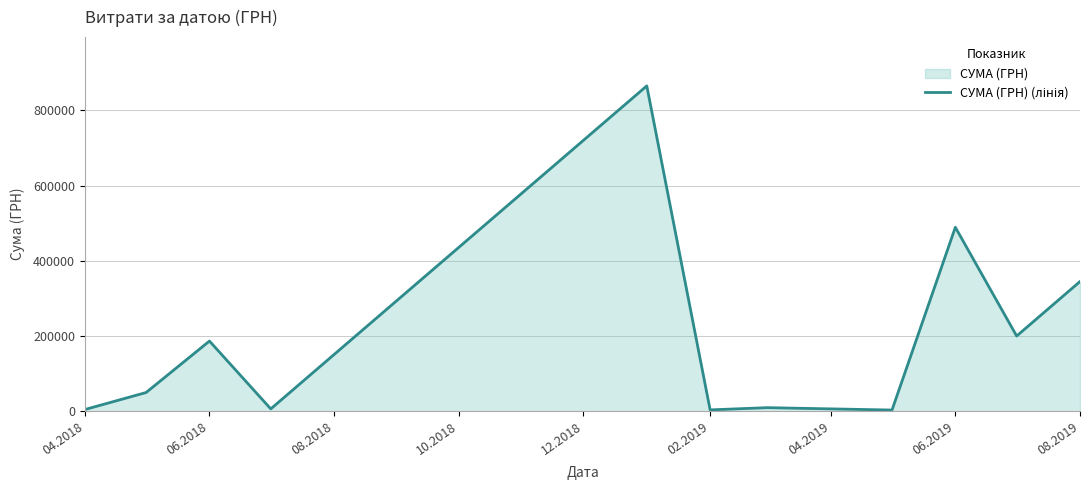

What is the difference between the maximum and minimum values?

861740.1